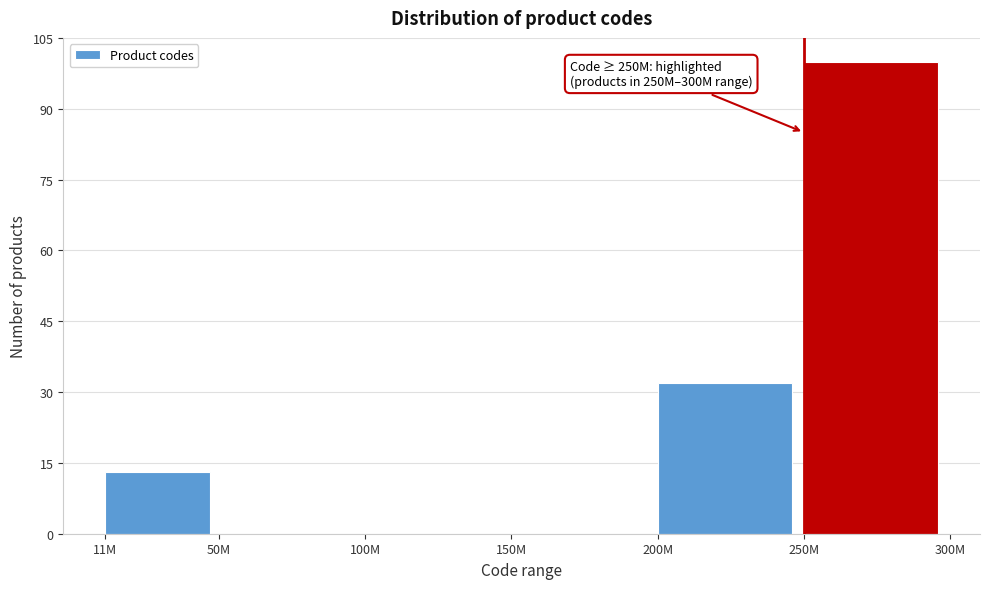

Reading right to left, extract all data points from this chart.

250M=100	200M=32	150M=0	100M=0	50M=0	11M=13